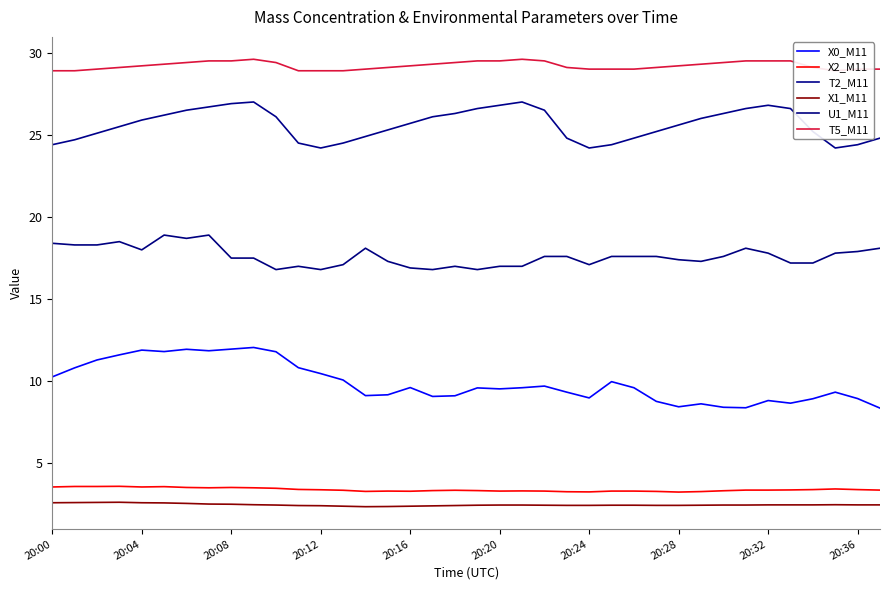

True or false: X1_M11 has more than 2 interior local peaks.

False